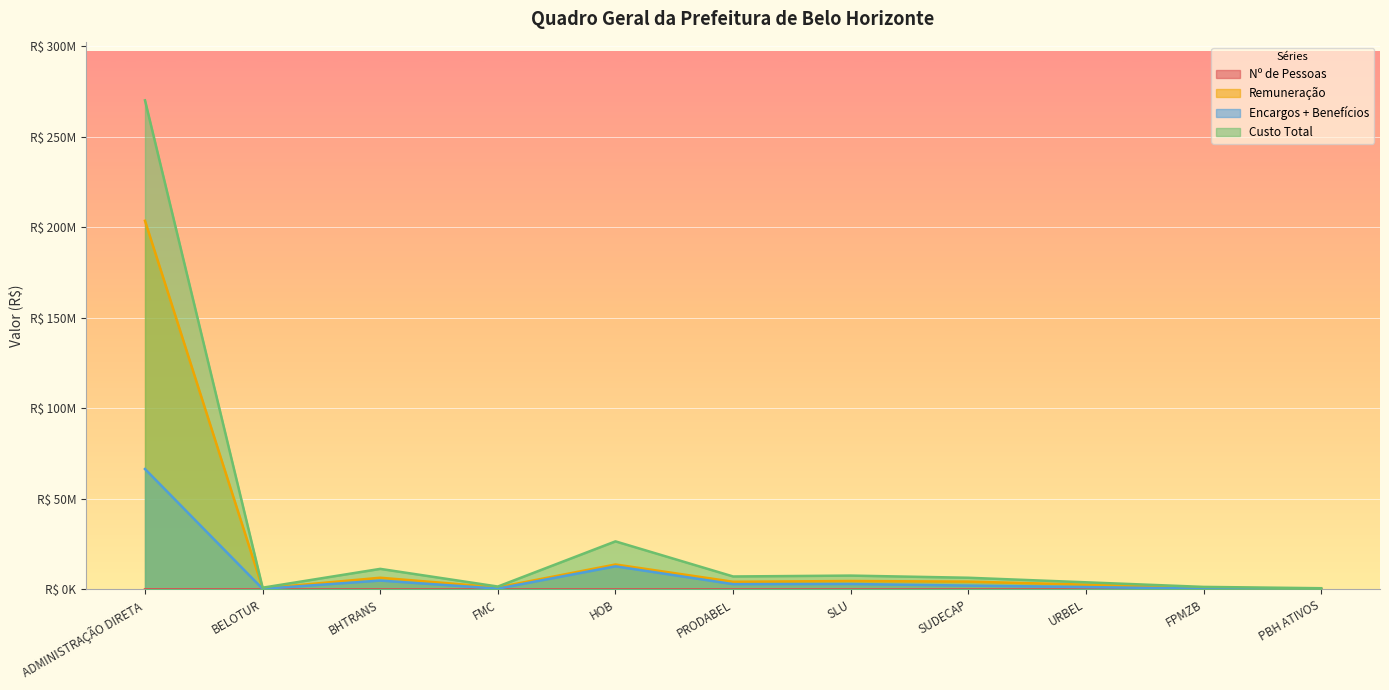

True or false: Custo Total has more than 0 interior local peaks.

True